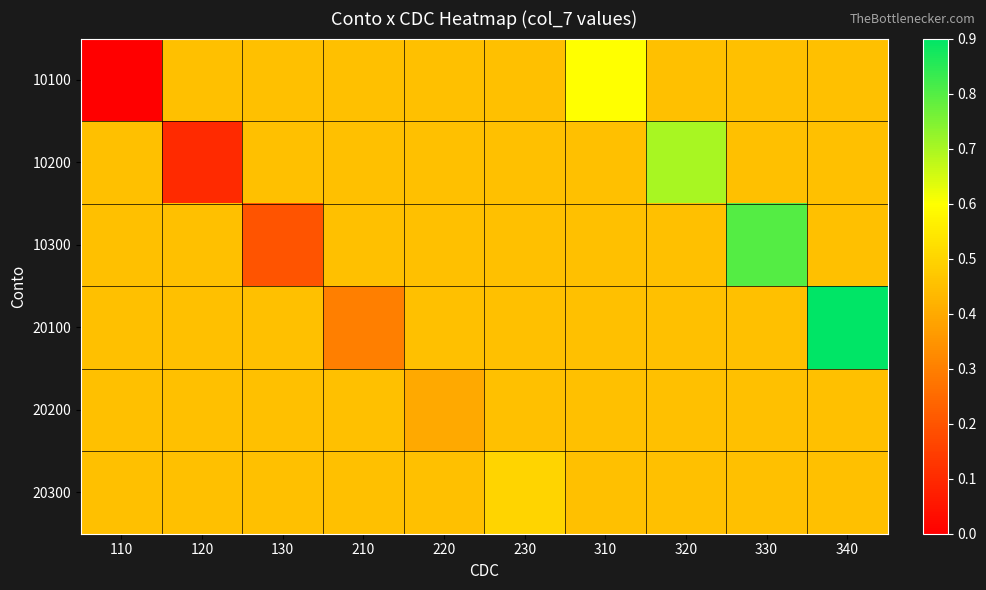

Between 230 and 340, which is larger?

230